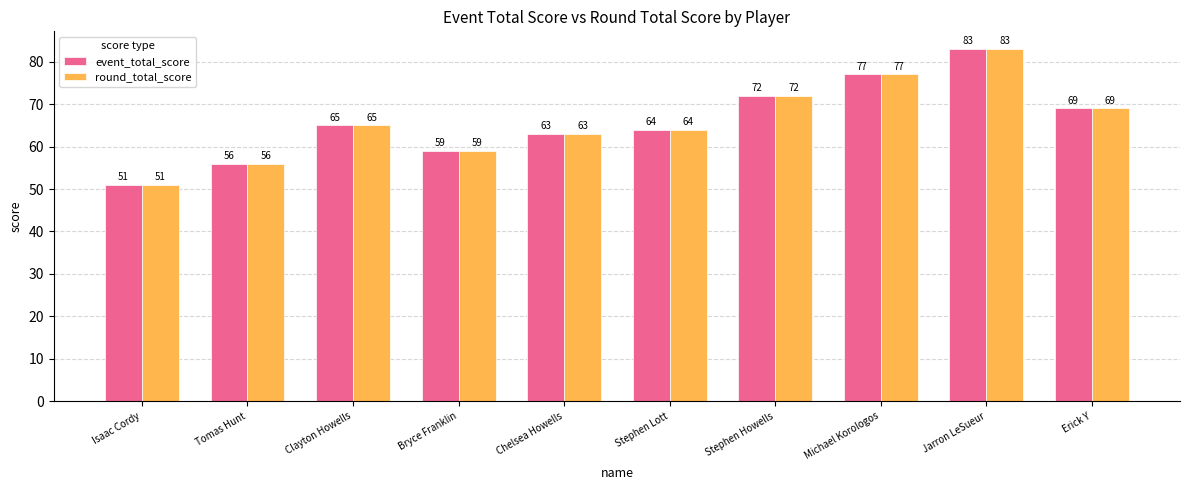

What is the sum of the round_total_score values at Stephen Lott and Chelsea Howells?

127